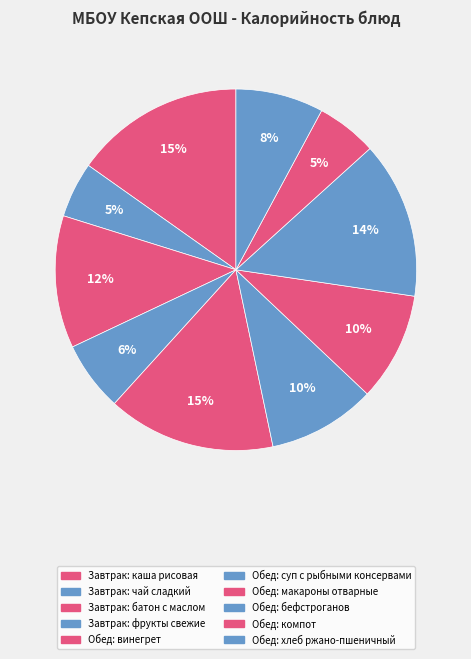

How many segments does this pie chart have?

10